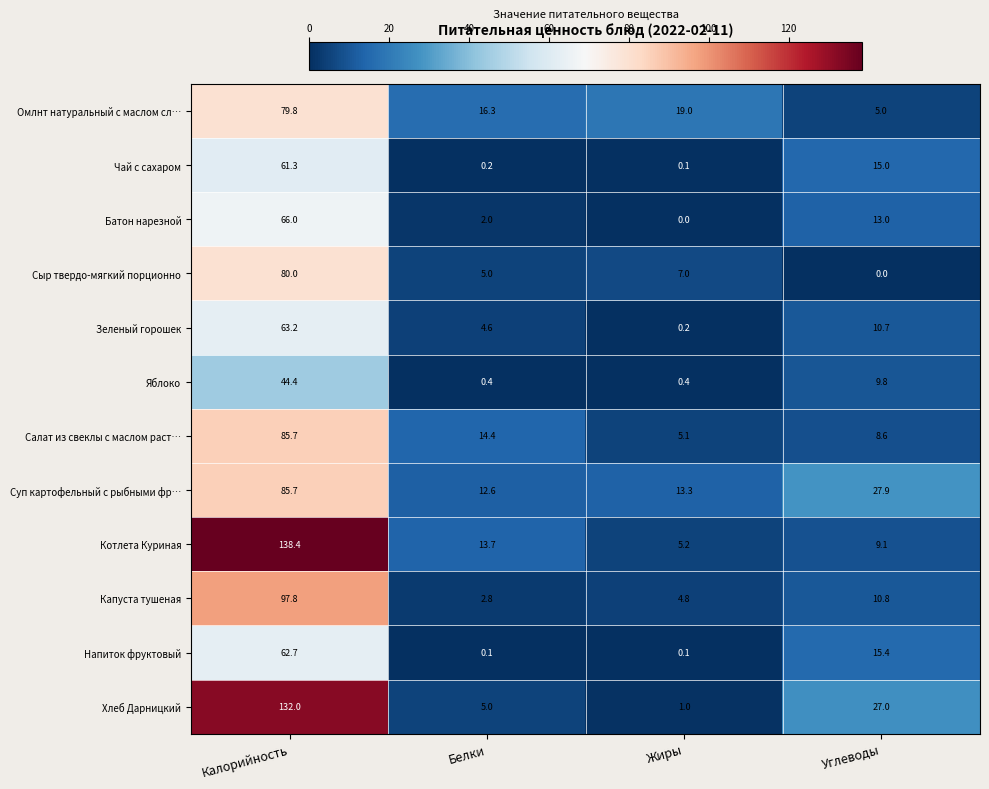

Which label corresponds to the largest value in the chart?

Калорийность